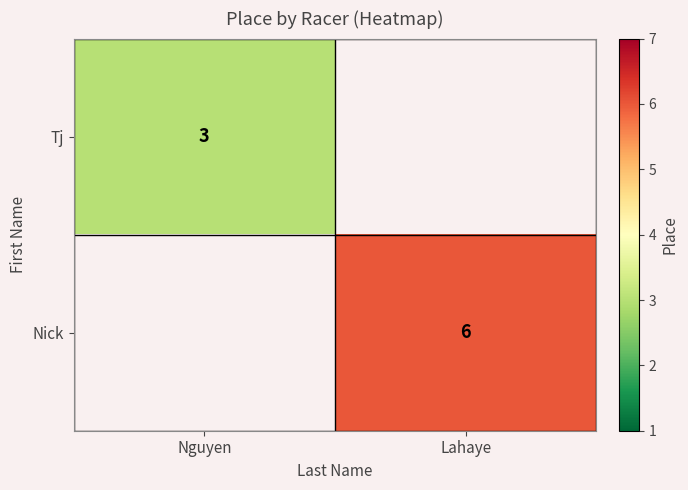

Which label corresponds to the largest value in the chart?

Lahaye